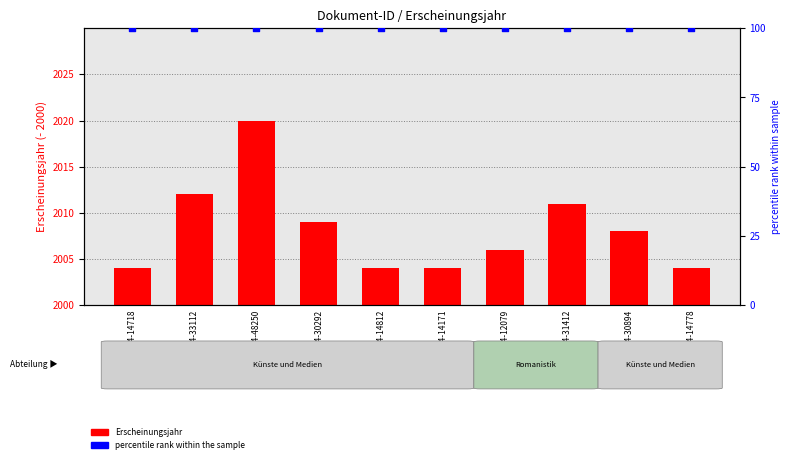

Is the value of Erscheinungsjahr at OPUS4-31412 greater than the value of percentile rank within the sample at OPUS4-31412?

No